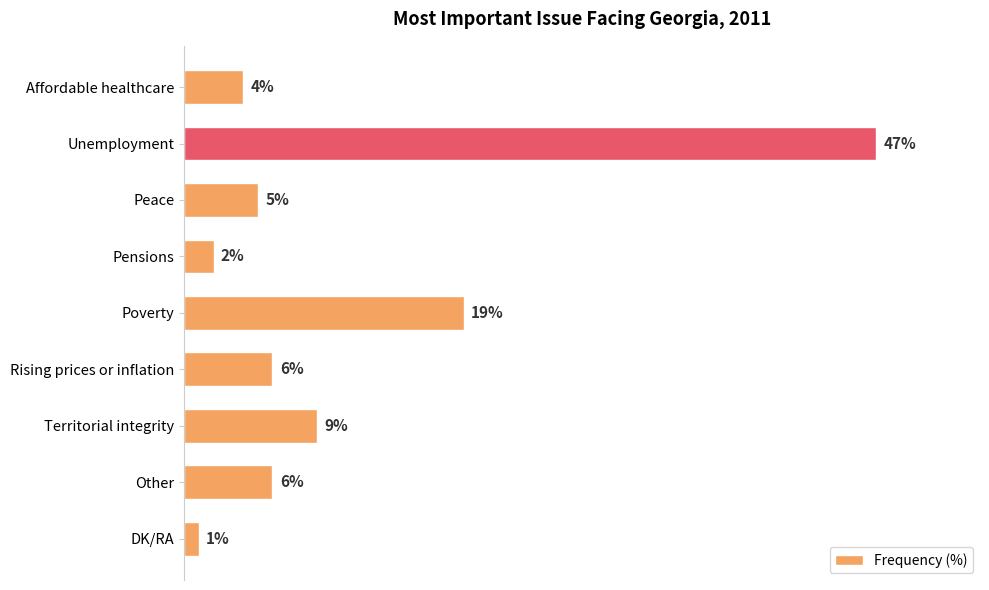

Which has a higher value, Affordable healthcare or Peace?

Peace